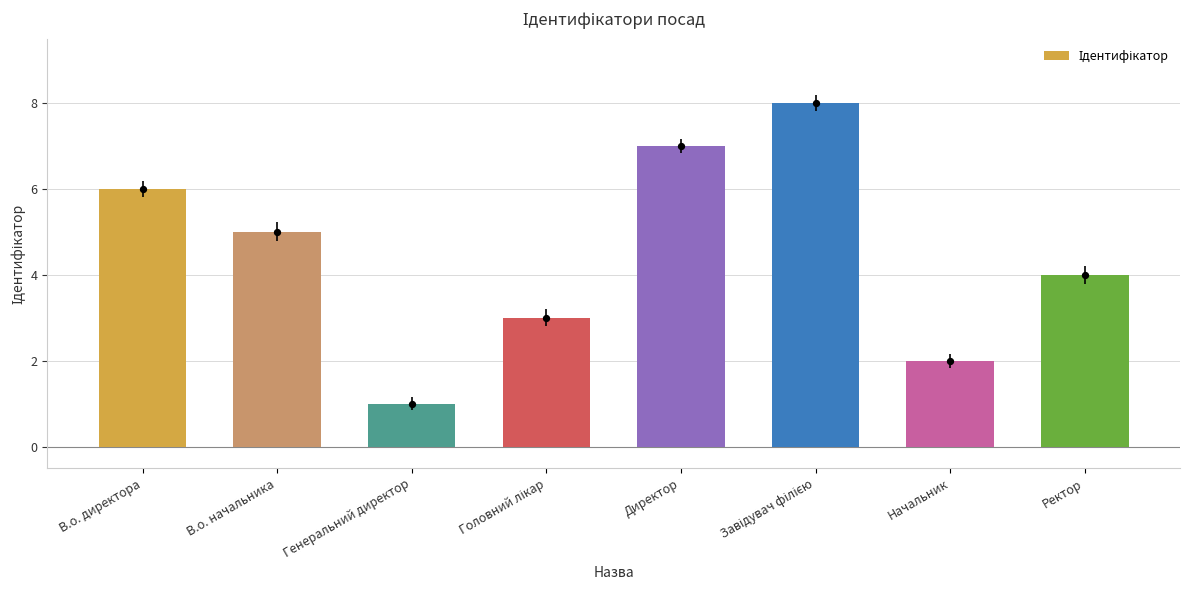

Which has a higher value, Начальник or Завідувач філією?

Завідувач філією